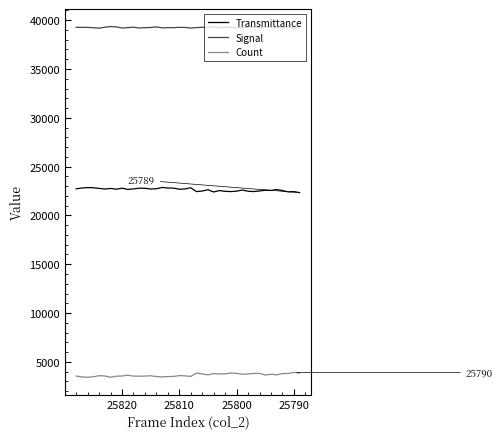

What is the maximum value for Count?

3915